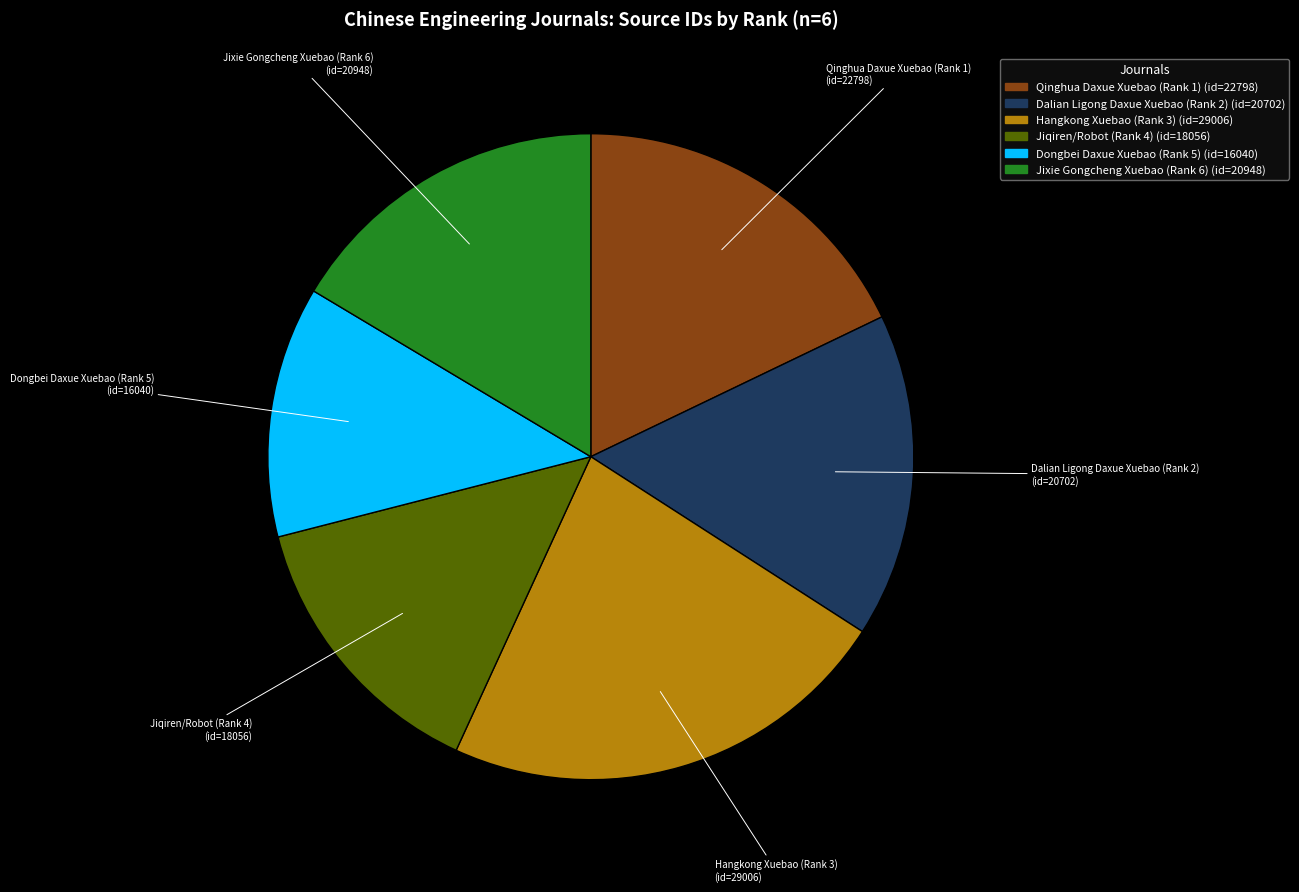

Which slice is the smallest?

Dongbei Daxue Xuebao (Rank 5)